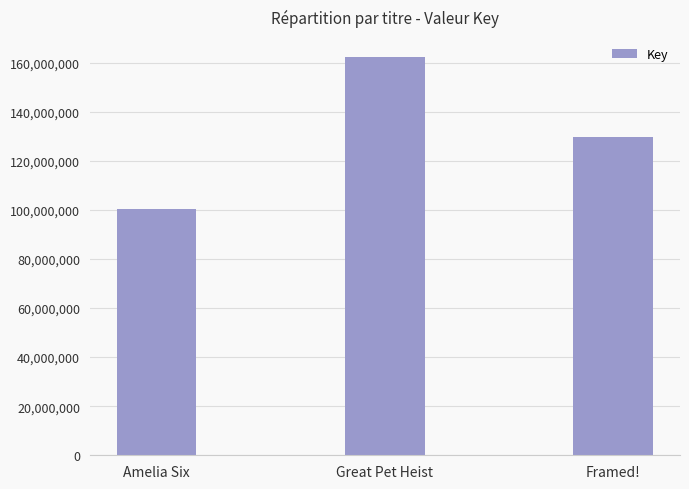

What is the ratio of the value at Great Pet Heist to the value at Amelia Six?

1.6